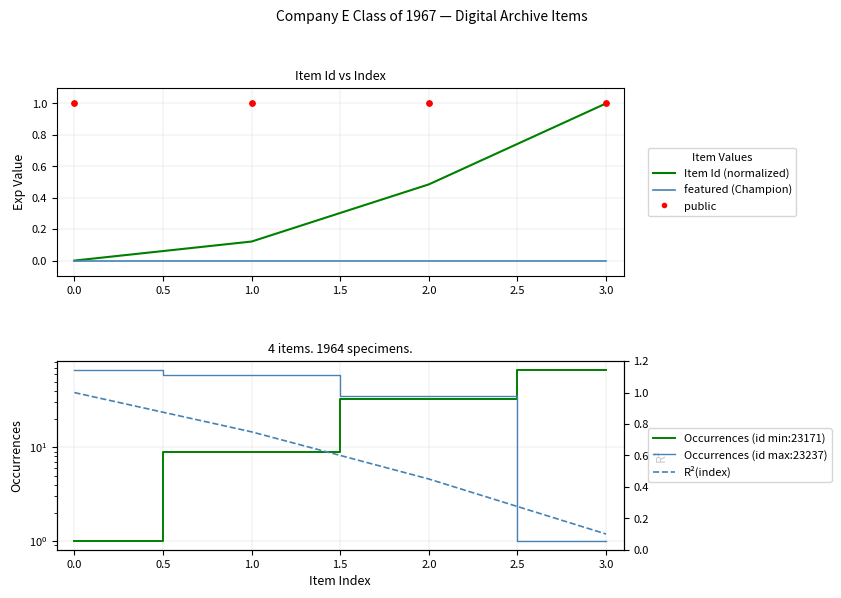

Which series contains the highest Y value?

Occurrences (group A)